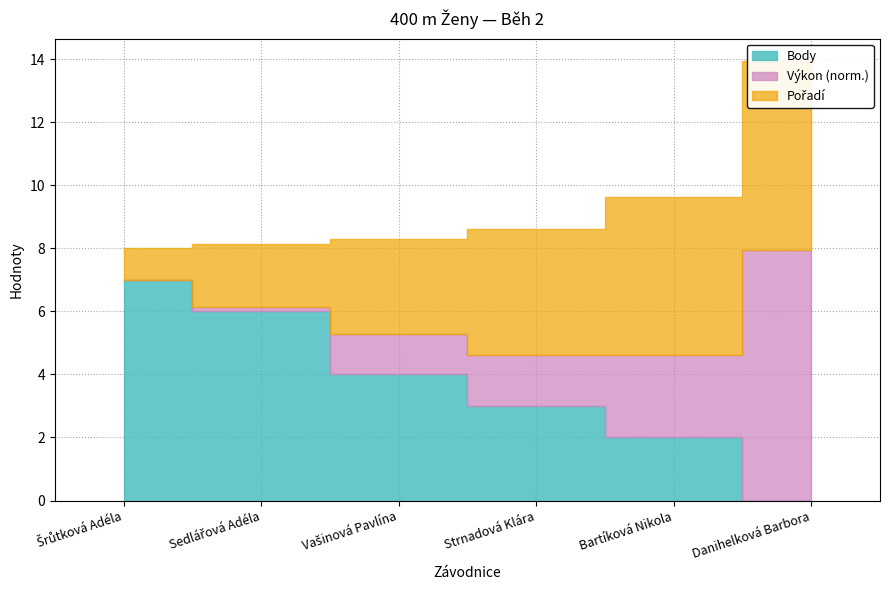

List the series in order of their peak value, lowest first.

Pořadí, Body, Výkon